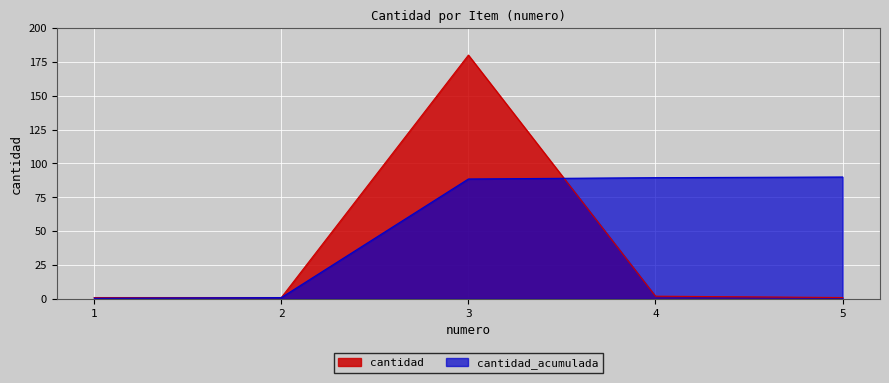

Which label corresponds to the largest value in the chart?

3